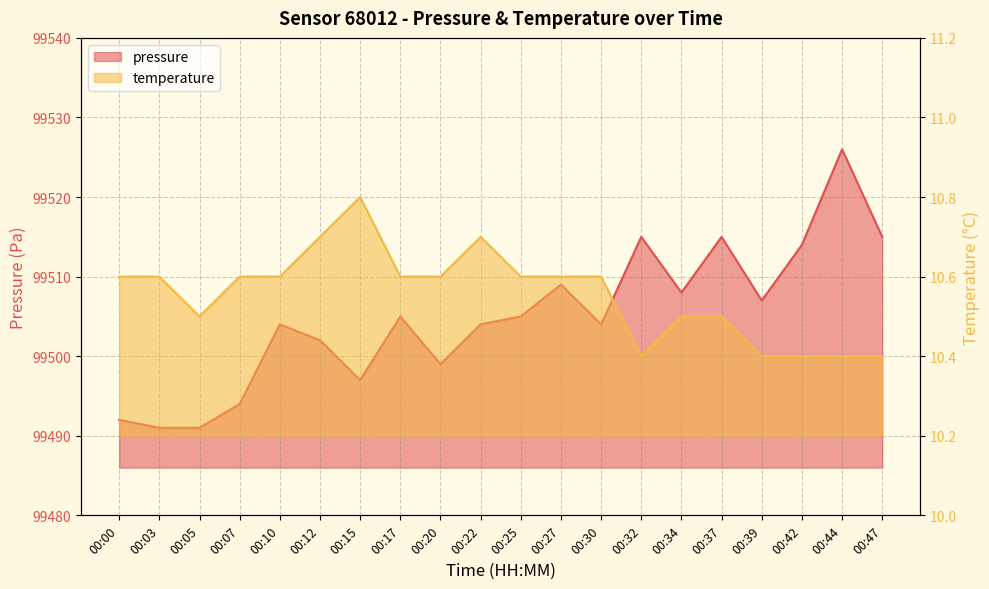

Reading left to right, what are all the values shown in this chart?

pressure: 00:00=99492.0	00:03=99491.0	00:05=99491.0	00:07=99494.0	00:10=99504.0	00:12=99502.0	00:15=99497.0	00:17=99505.0	00:20=99499.0	00:22=99504.0	00:25=99505.0	00:27=99509.0	00:30=99504.0	00:32=99515.0	00:34=99508.0	00:37=99515.0	00:39=99507.0	00:42=99514.0	00:44=99526.0	00:47=99515.0
temperature: 00:00=10.6	00:03=10.6	00:05=10.5	00:07=10.6	00:10=10.6	00:12=10.7	00:15=10.8	00:17=10.6	00:20=10.6	00:22=10.7	00:25=10.6	00:27=10.6	00:30=10.6	00:32=10.4	00:34=10.5	00:37=10.5	00:39=10.4	00:42=10.4	00:44=10.4	00:47=10.4